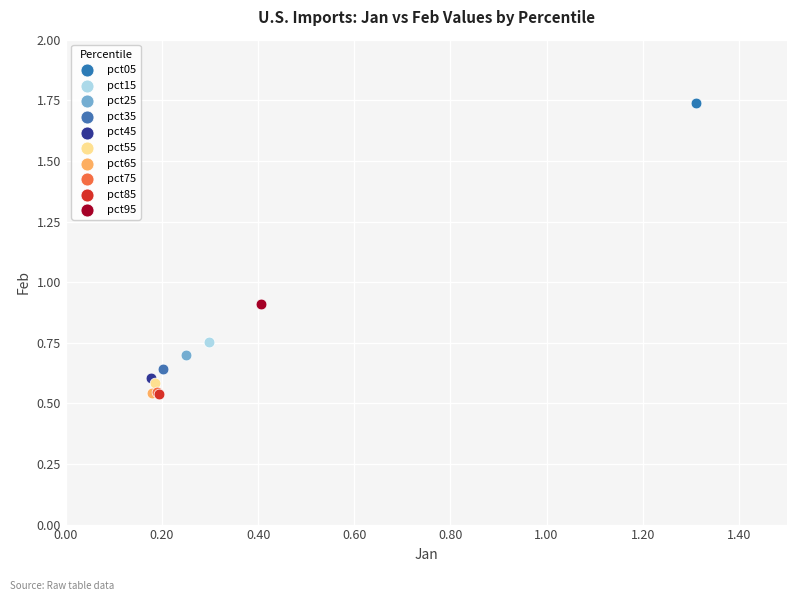

What are all the series names shown in the legend?

pct05, pct15, pct25, pct35, pct45, pct55, pct65, pct75, pct85, pct95